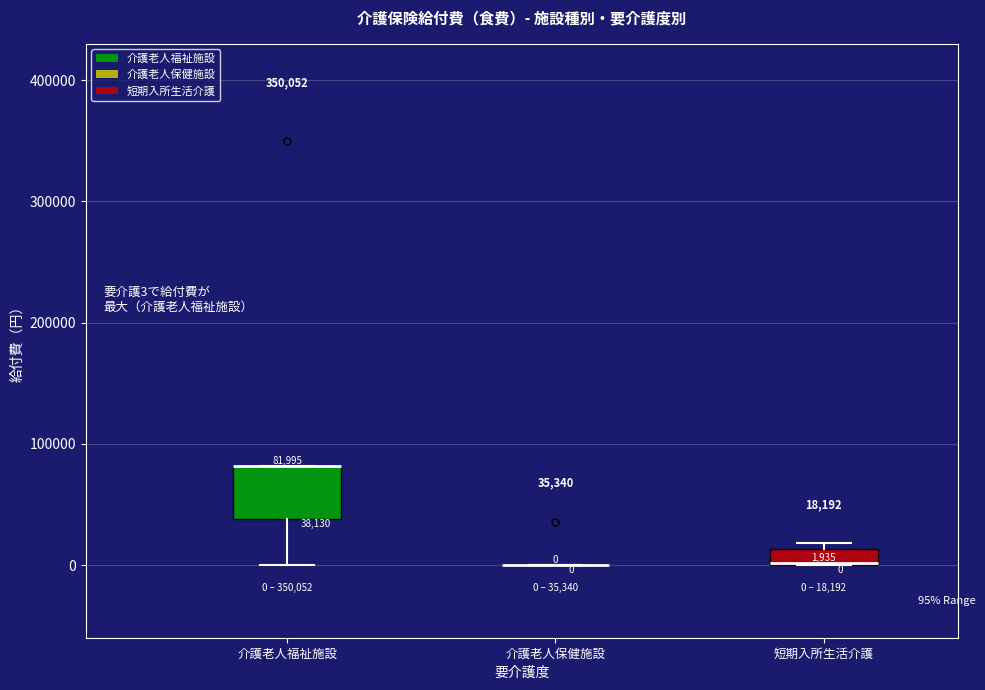

Comparing the boxes themselves (not the whiskers), which one is the tallest?

介護老人福祉施設